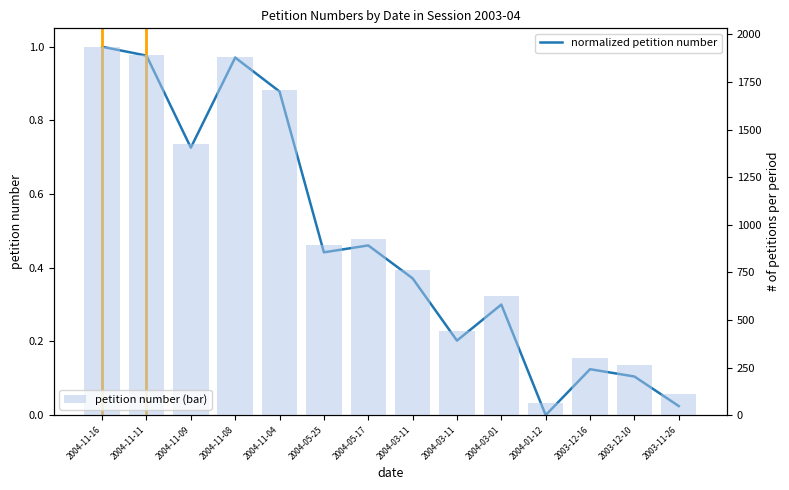

What is the difference between the highest and lowest values at 2004-05-25?

891.6